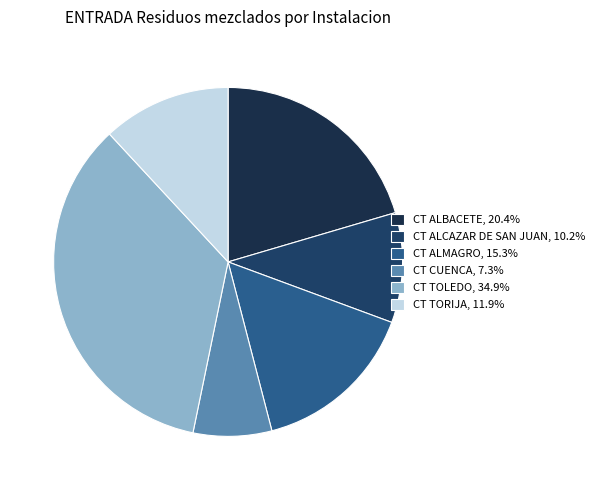

How many slices are in this pie chart?

6